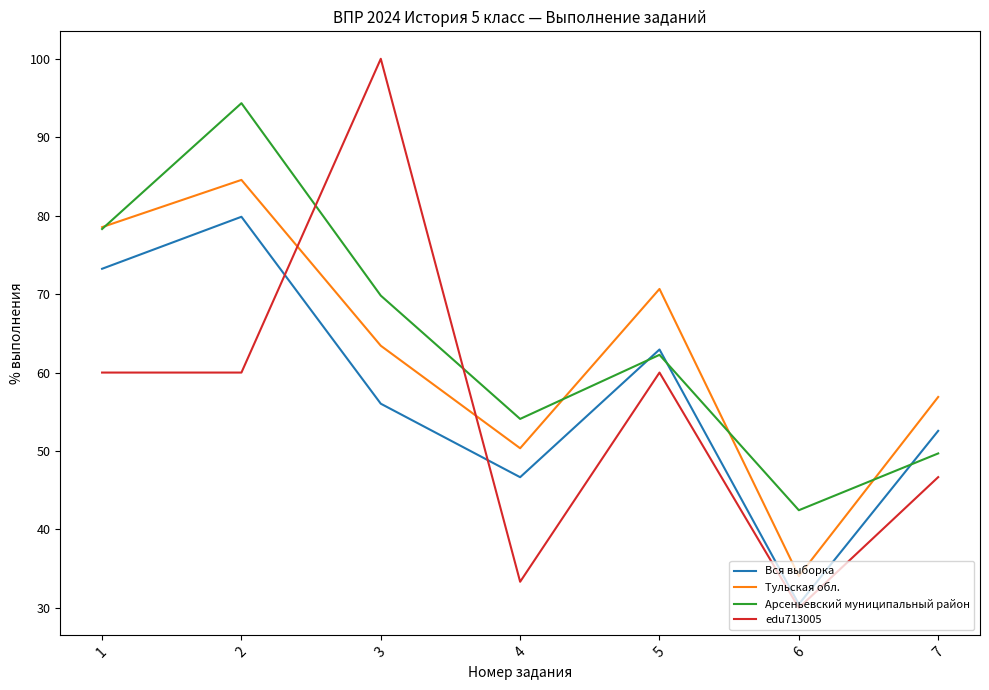

Where do Тульская обл. and edu713005 first cross each other?

2 and 3